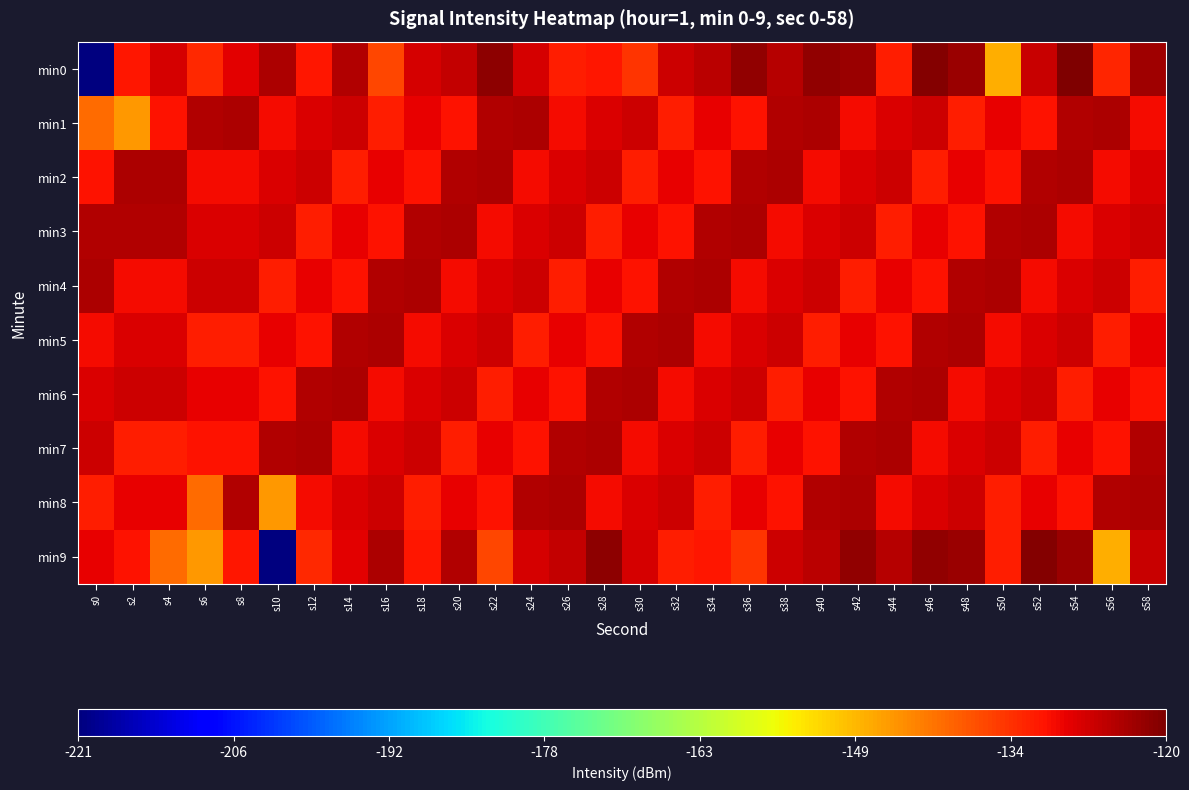

Which series has the largest total across all categories?

min3